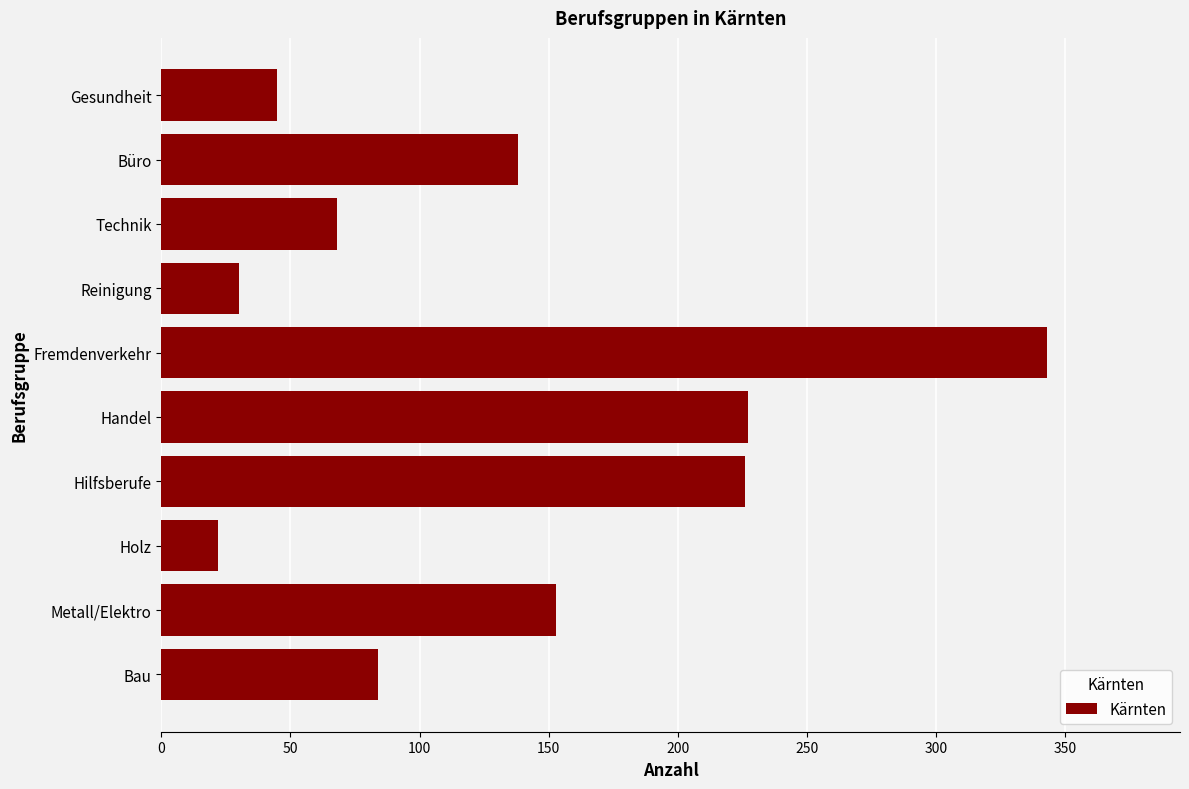

Where is the data nearest to the value 182?

Metall/Elektro